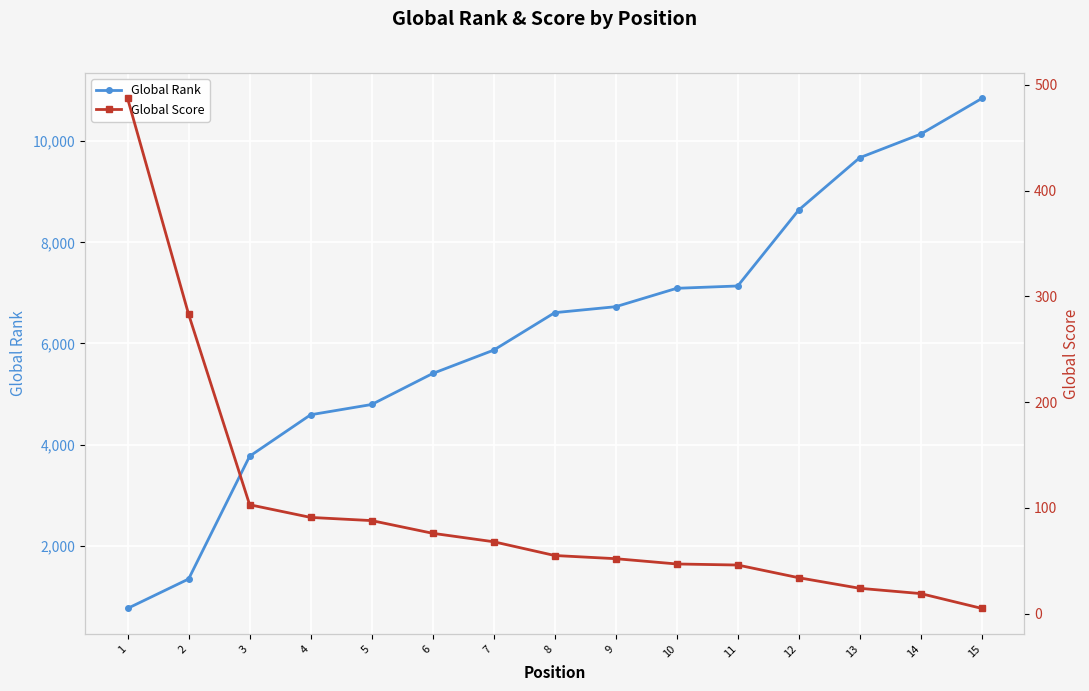

True or false: Global Score has a value of 94 at 8.

False